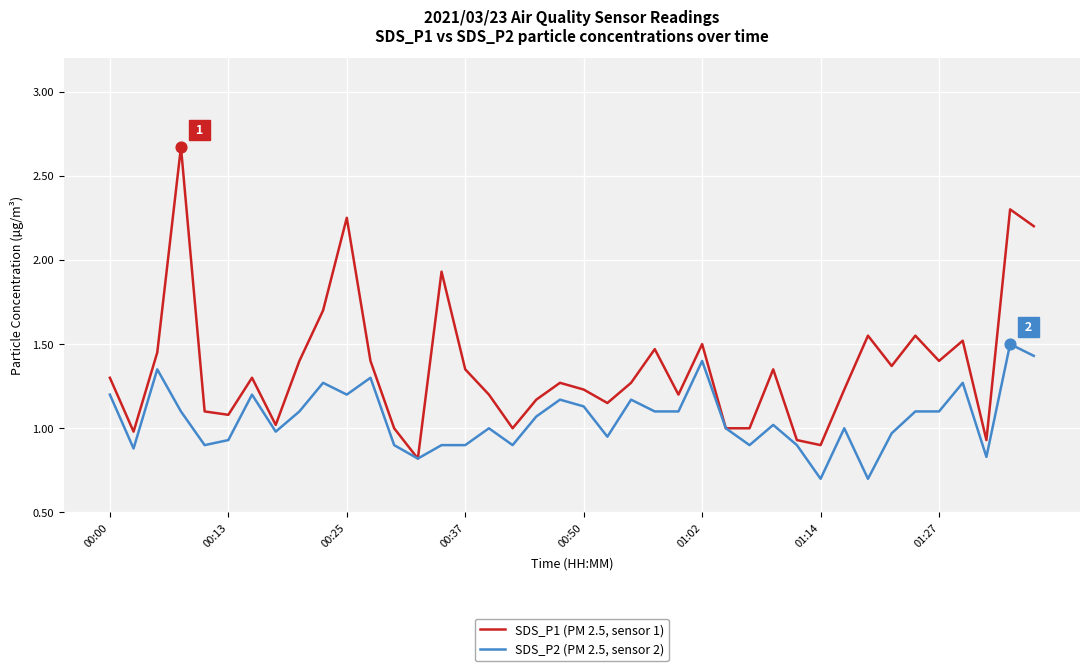

What are all the series names shown in the legend?

SDS_P1 (PM 2.5, sensor 1), SDS_P2 (PM 2.5, sensor 2)